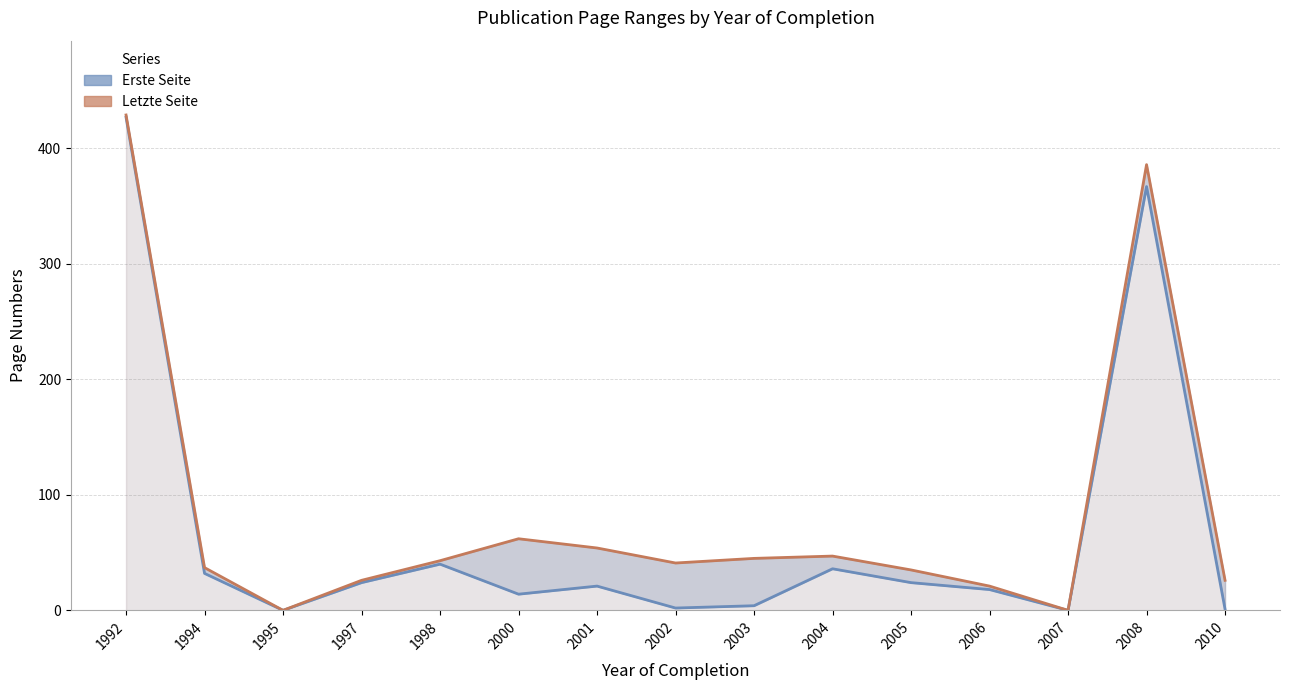

What value does the Erste Seite series have at 1994, to the nearest 50?

50